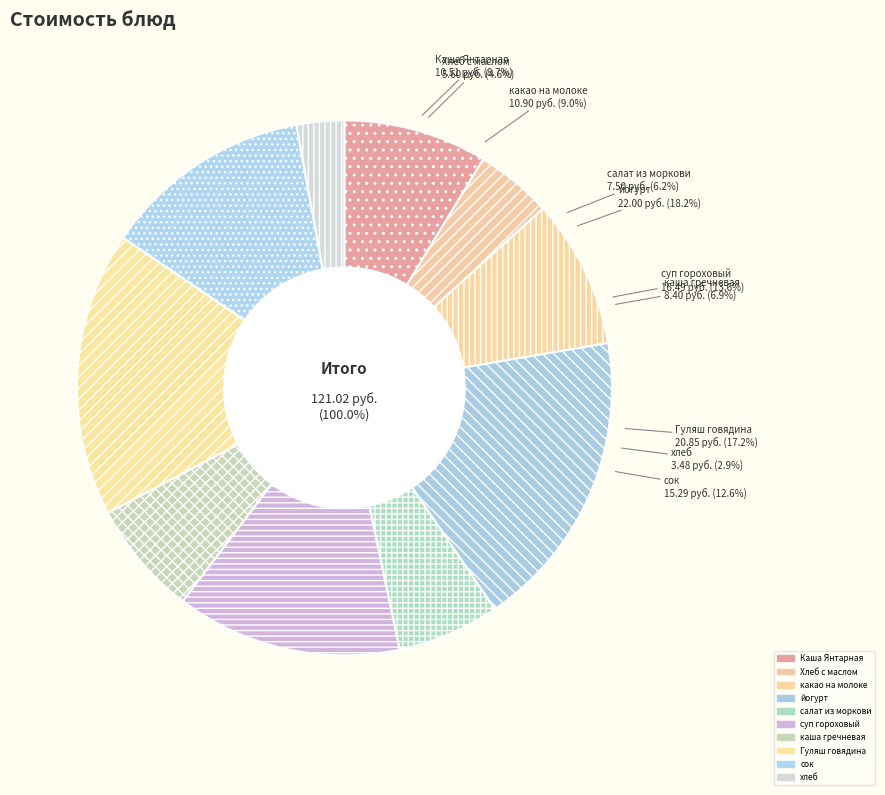

To the nearest percent, what percentage of the pie is сок?

13%